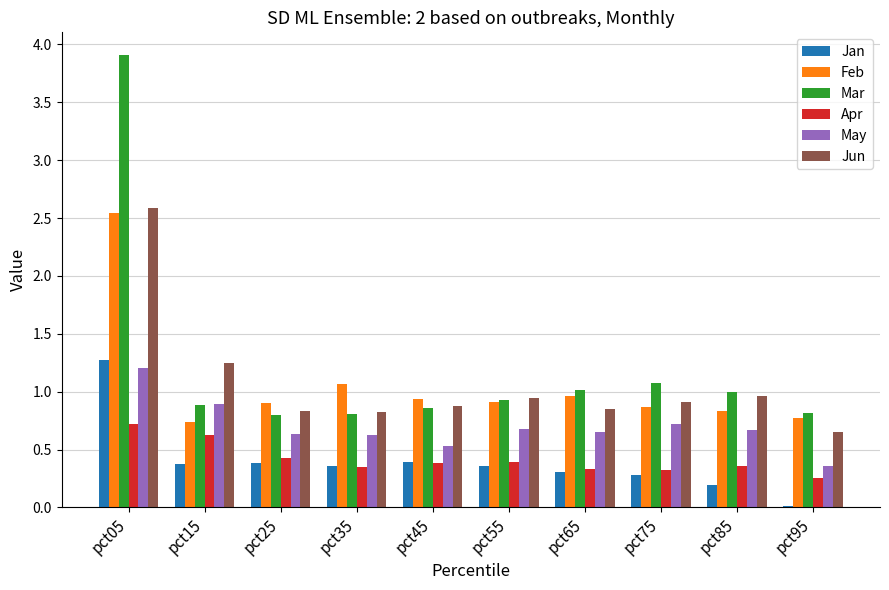

Count the May values in the range 0 to 1.

9